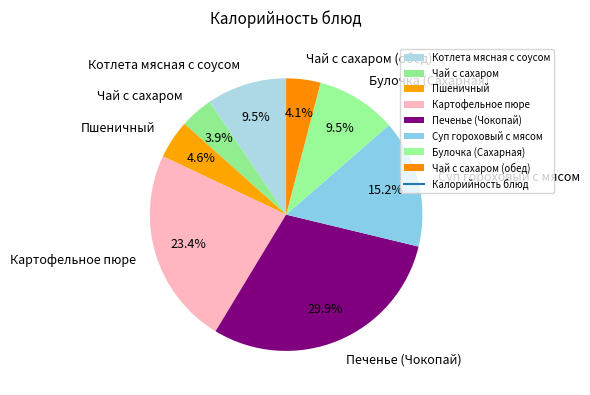

Is the sum of Пшеничный and Суп гороховый с мясом greater than half?

No